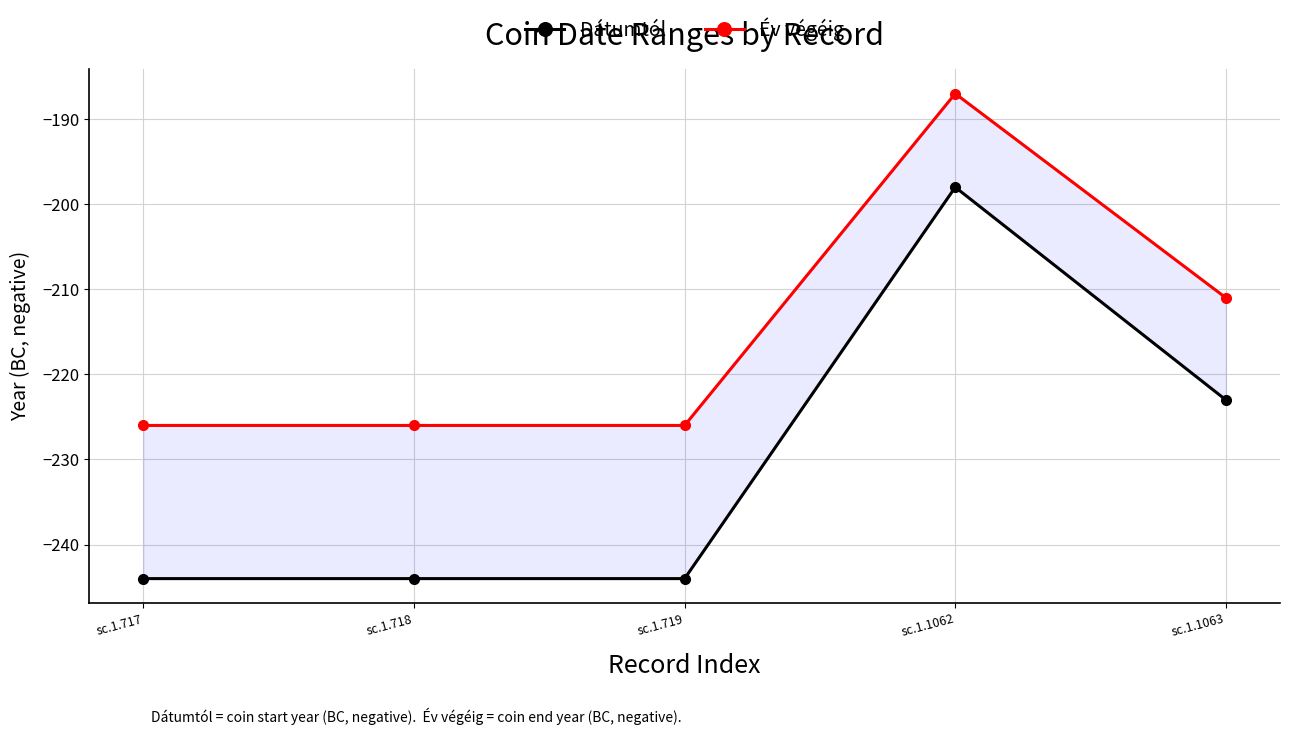

Reading left to right, list all the values displayed in this chart.

Dátumtól: sc.1.717=-244	sc.1.718=-244	sc.1.719=-244	sc.1.1062=-198	sc.1.1063=-223
Év végéig: sc.1.717=-226	sc.1.718=-226	sc.1.719=-226	sc.1.1062=-187	sc.1.1063=-211